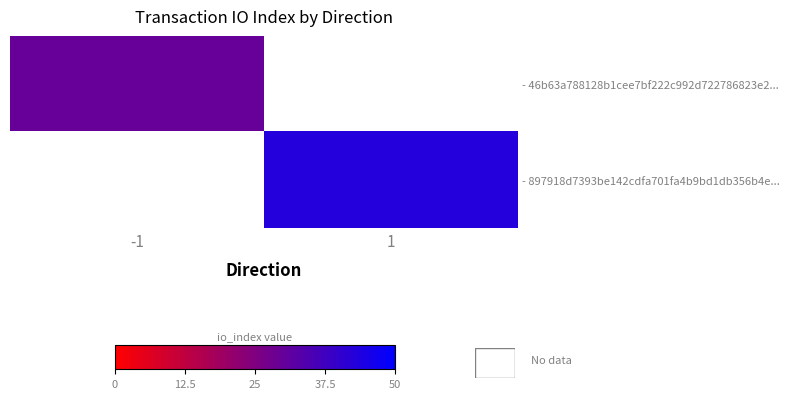

How many distinct data groups are displayed?

2